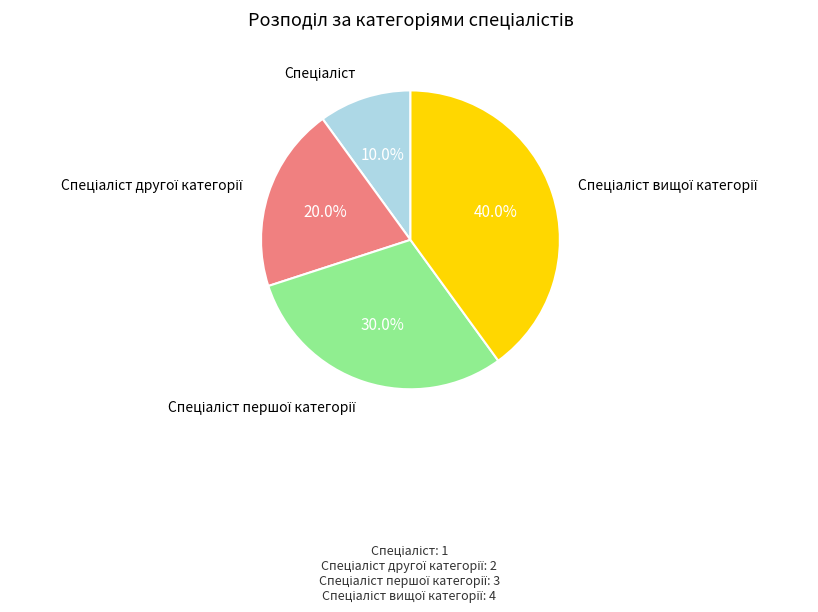

Does any single category account for the majority?

No